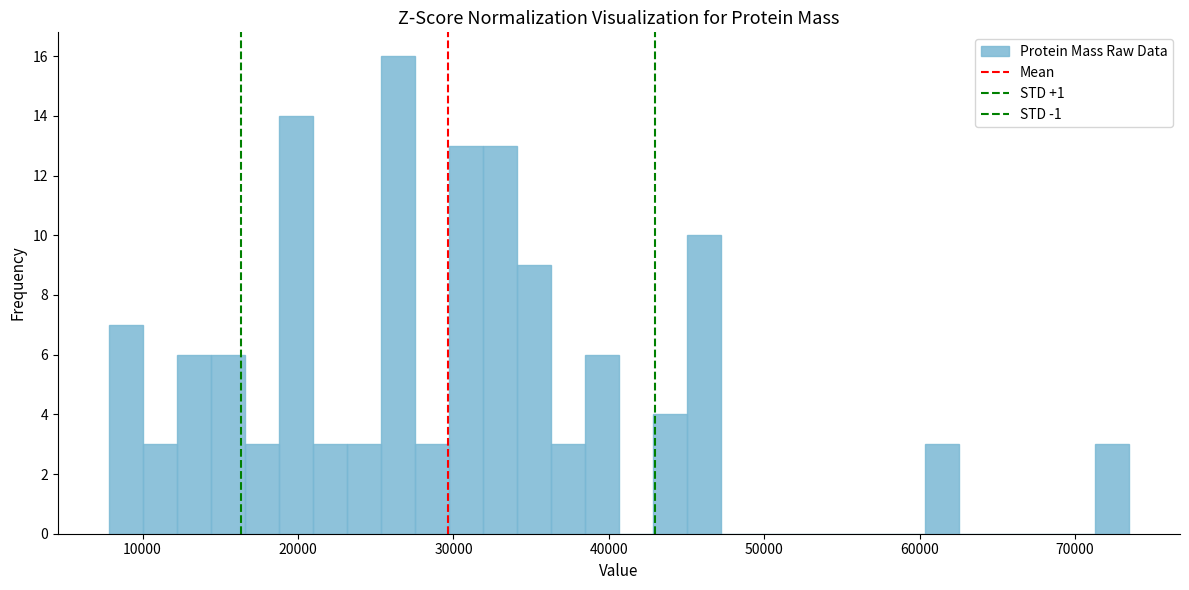

Around what value on the x-axis is the tallest bar? Give the approximate position of its centre, as read against the axis.

26000